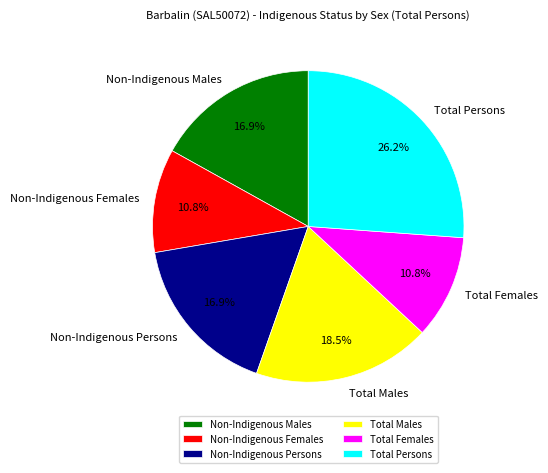

What portion of the pie excludes Total Persons?

73.8%